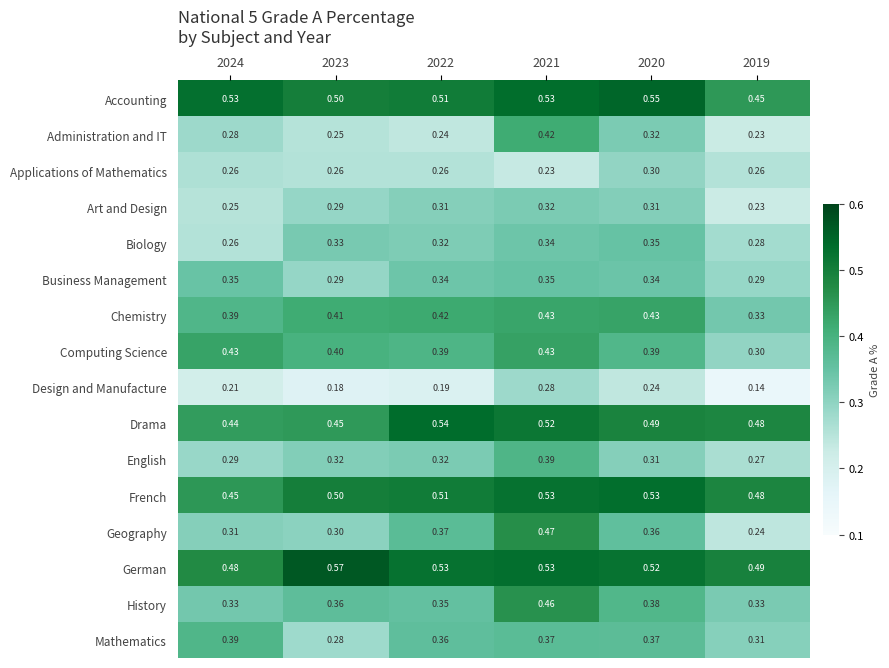

How many distinct data groups are displayed?

16